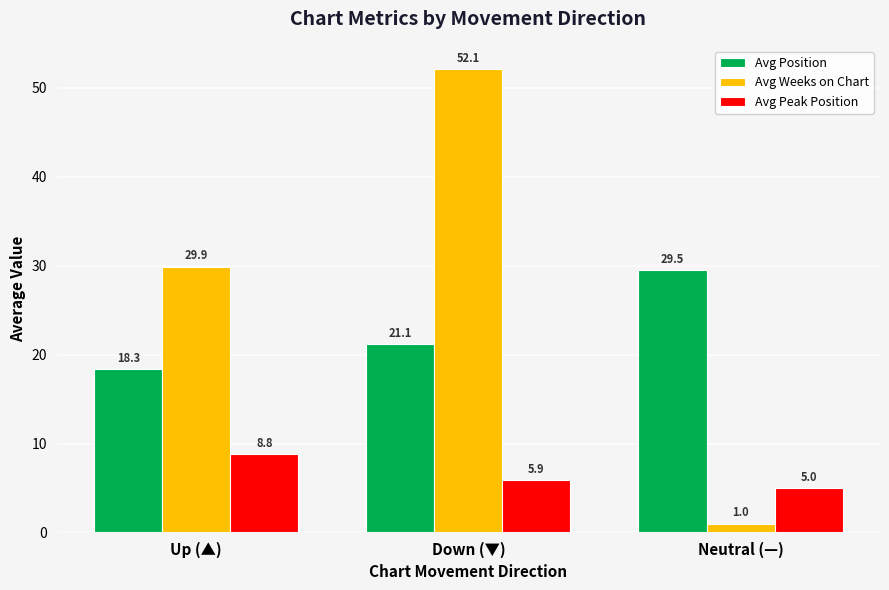

What are all the series names shown in the legend?

Avg Position, Avg Weeks on Chart, Avg Peak Position